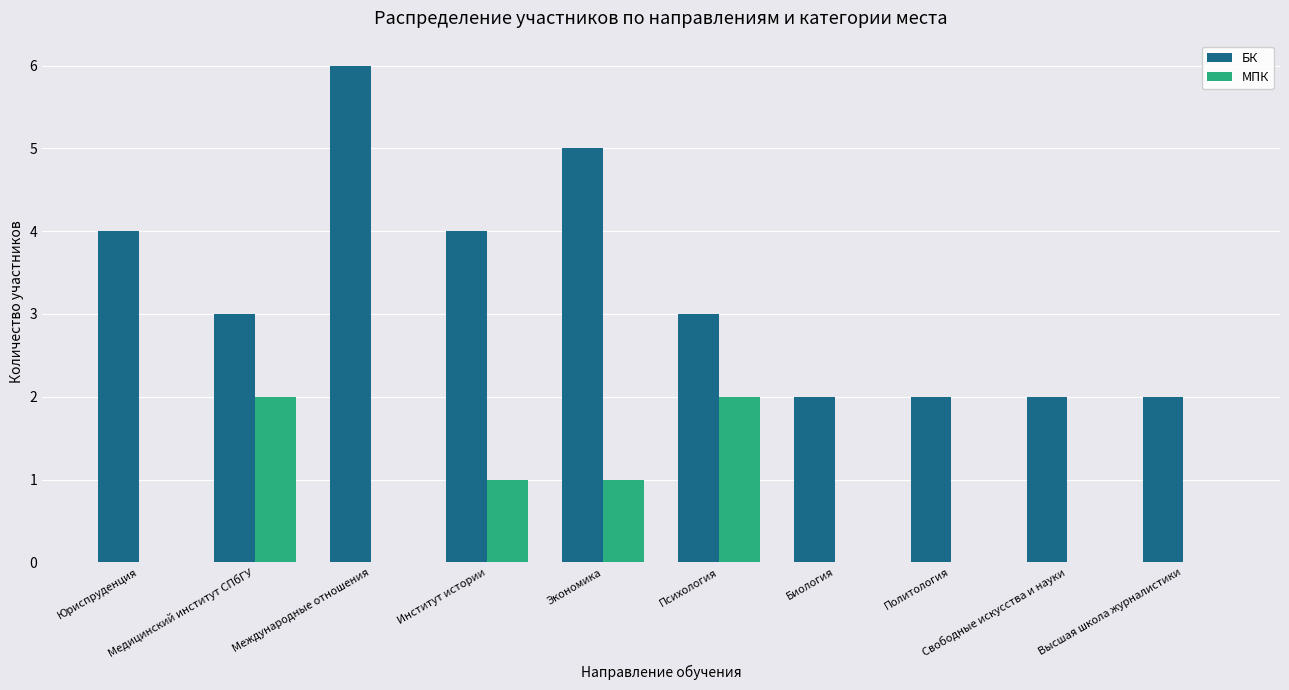

Which series has the widest spread of values?

БК